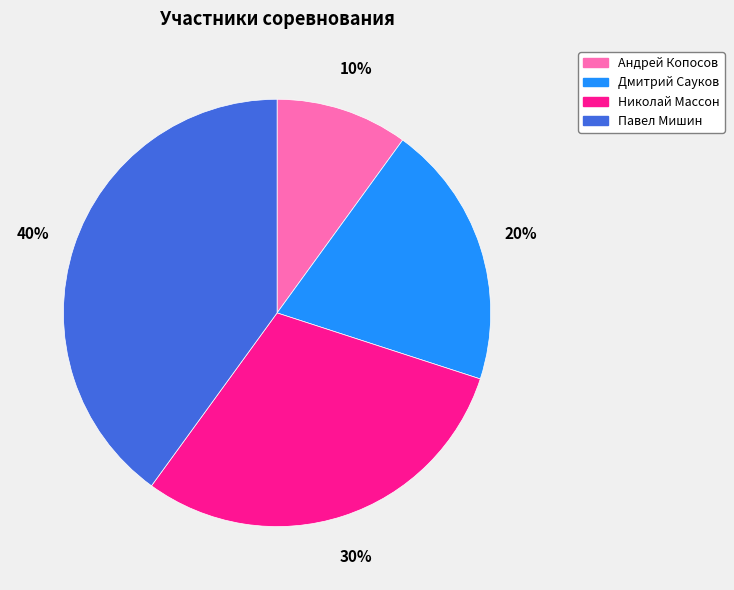

Which category has the biggest portion of the pie?

Павел Мишин